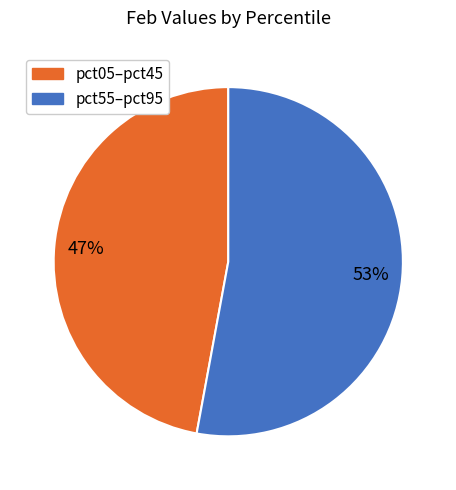

Count the number of slices in the pie.

2